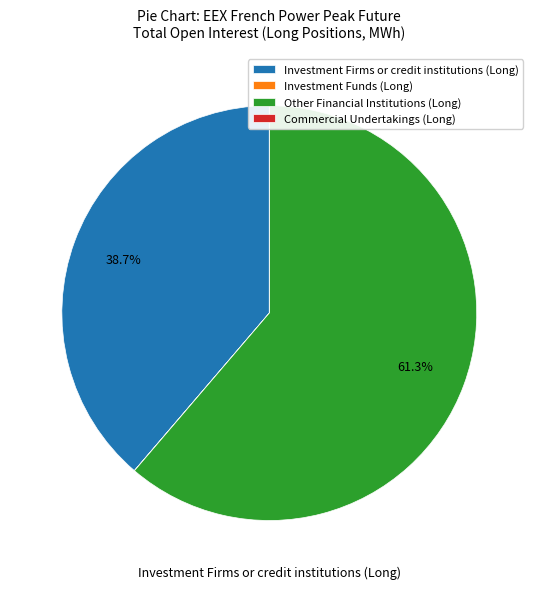

What is the ratio of the value at Investment Firms or credit institutions (Long) to the value at Other Financial Institutions (Long)?

0.6